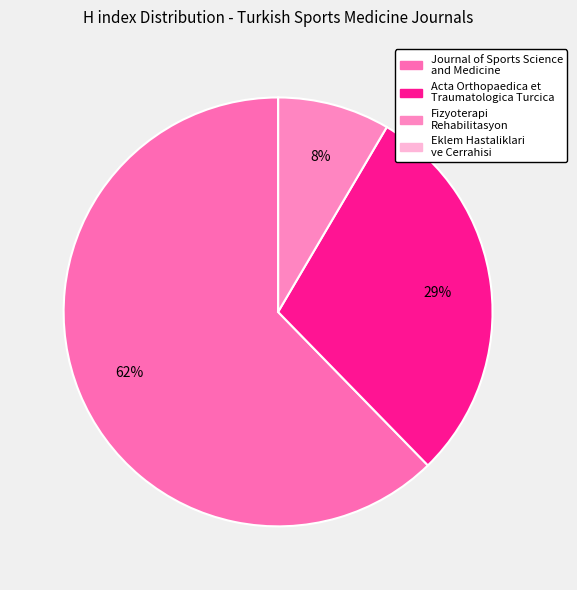

True or false: Fizyoterapi Rehabilitasyon accounts for 8% of the total.

True